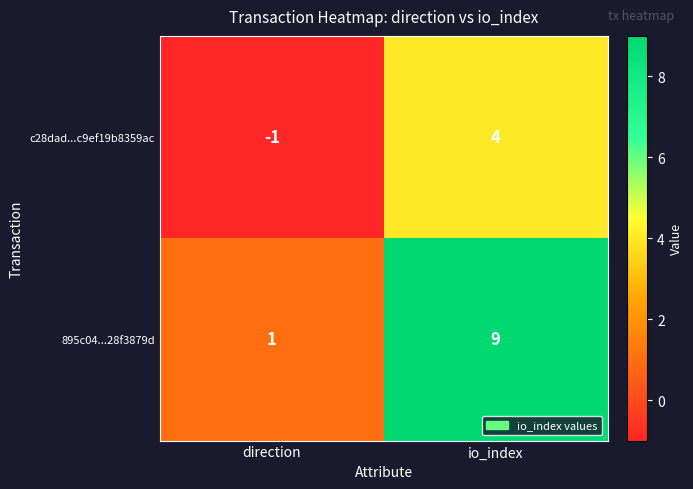

True or false: 895c04...28f3879d has a value of 3 at io_index.

False